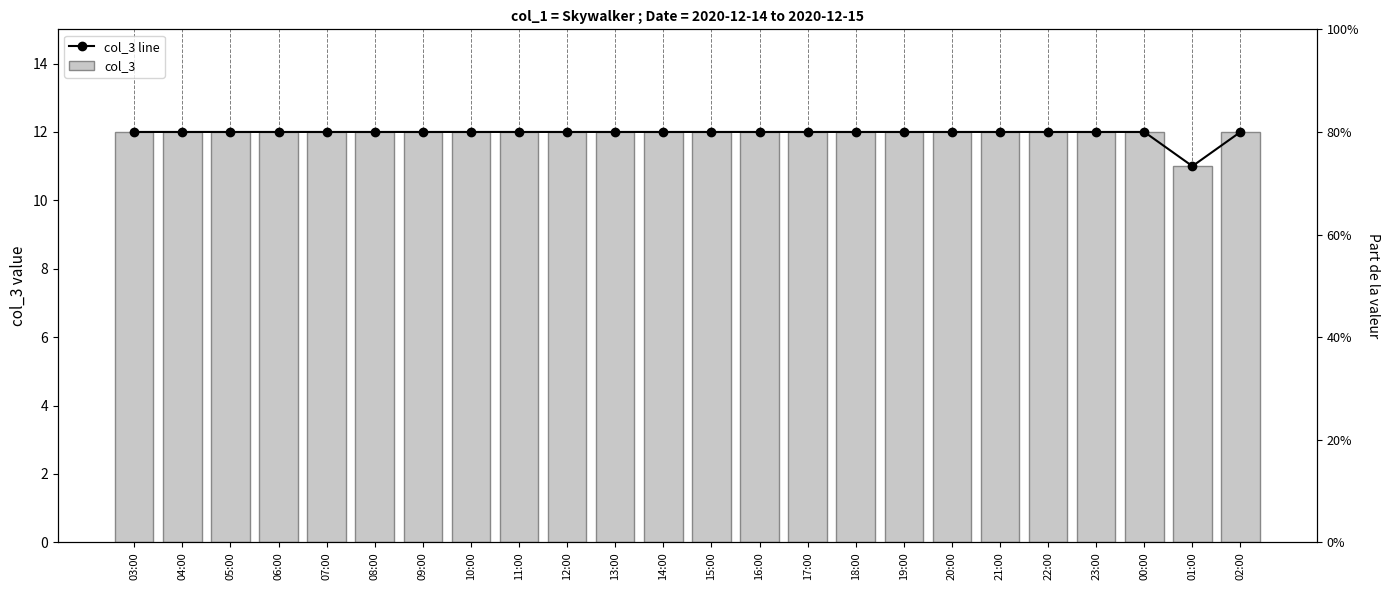

How many data points does each series have?

24